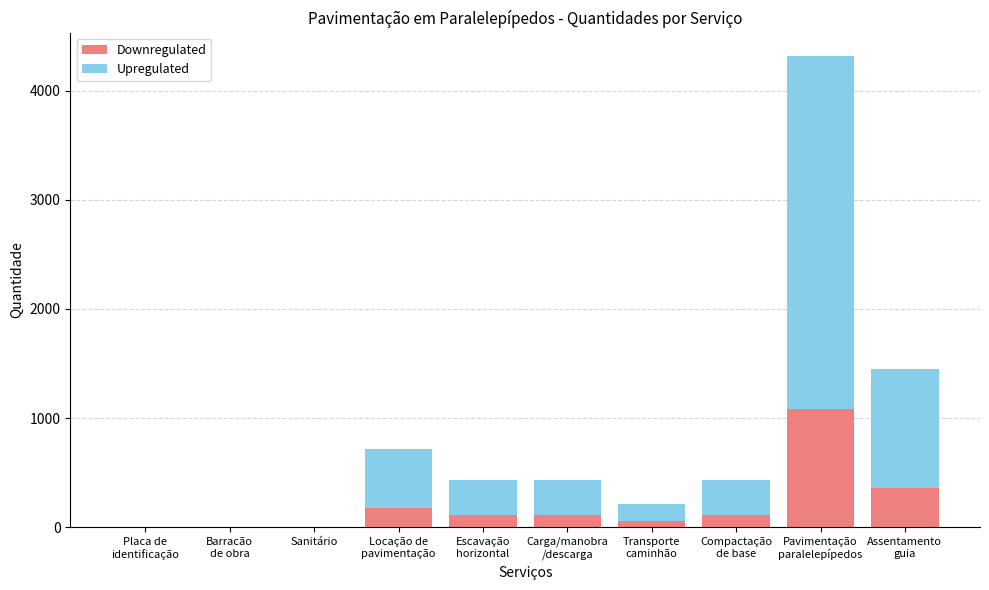

What is the maximum value for Downregulated?

1078.8